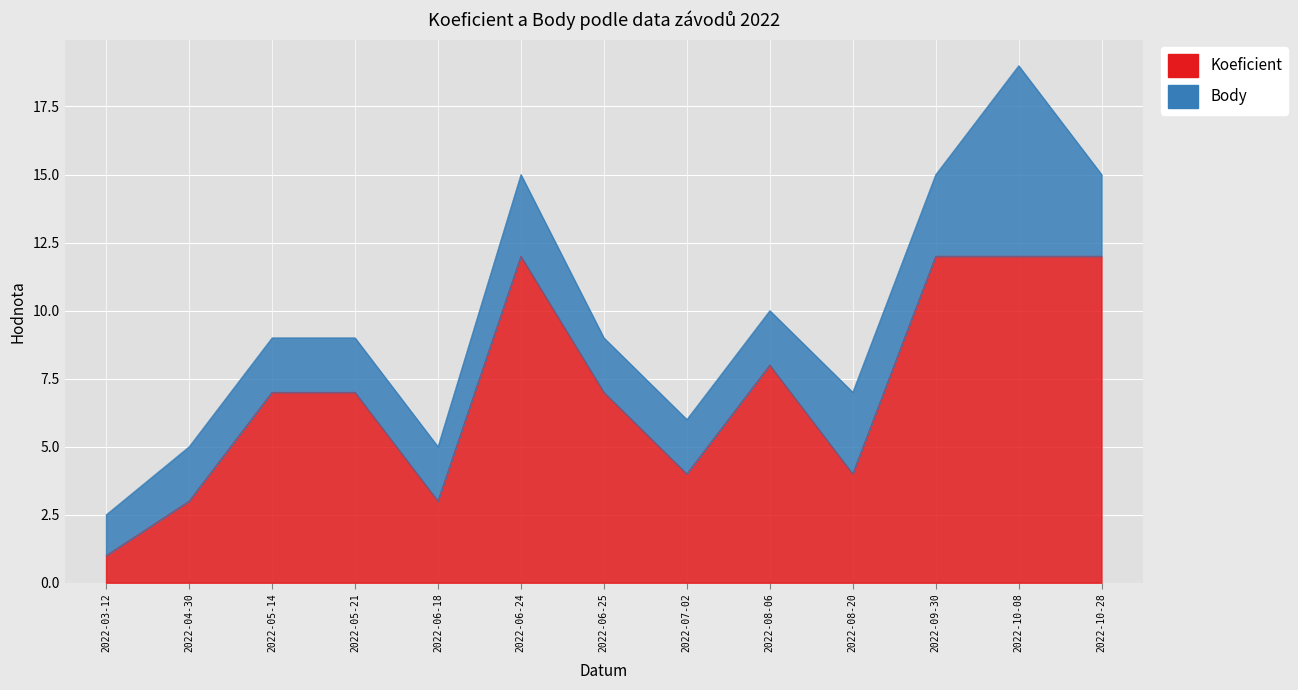

Read the value at 2022-04-30, to the nearest 5.

5